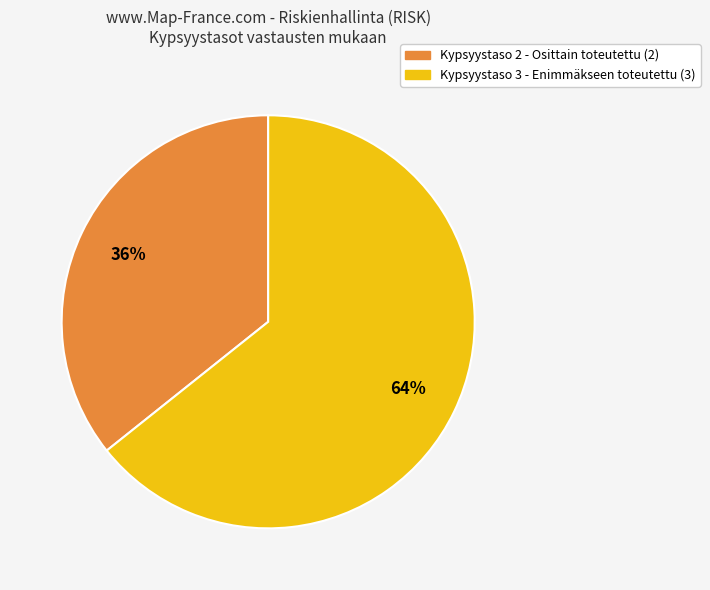

To the nearest percent, what is the average slice percentage?

50%